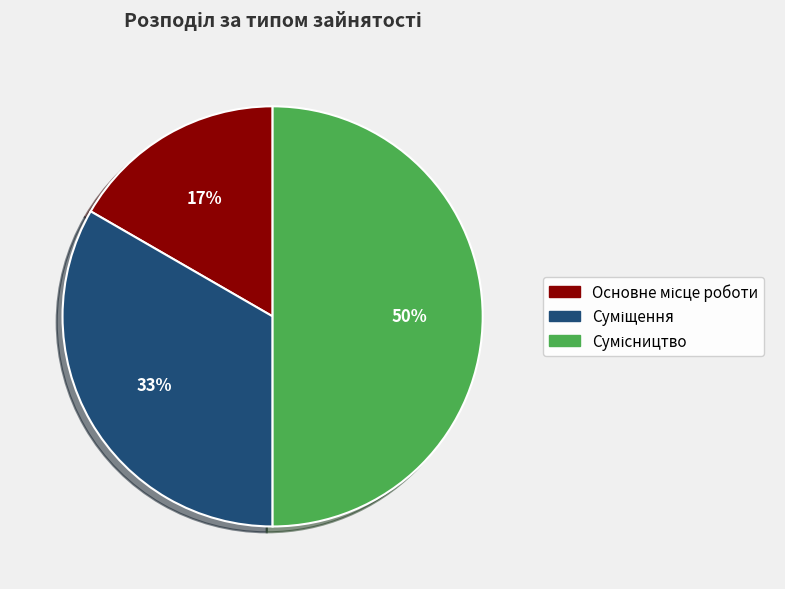

To the nearest percent, what is the difference between the largest and smallest slice percentages?

33%